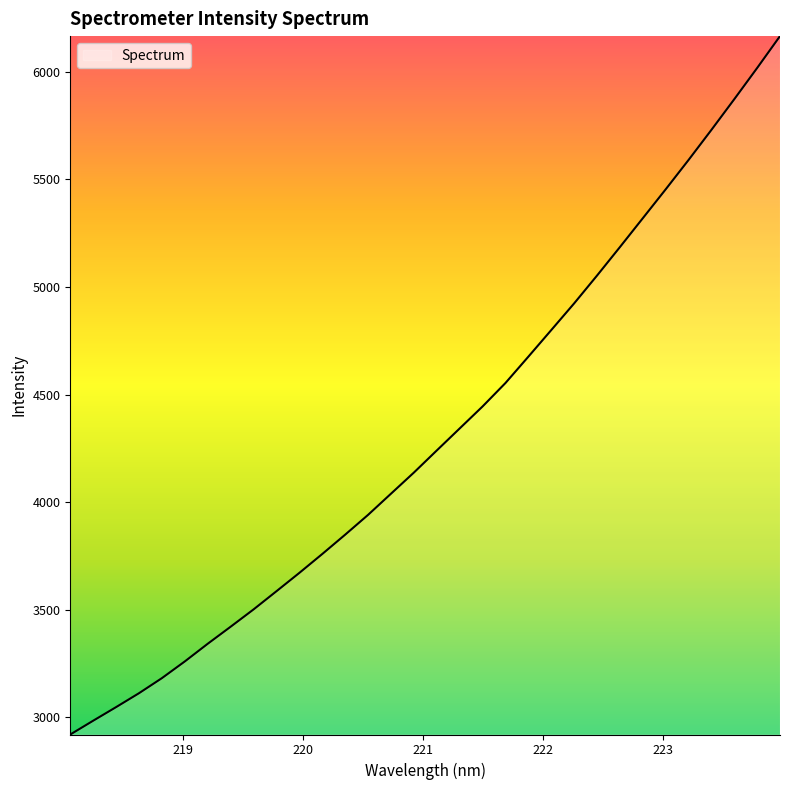

What is the minimum value shown in the chart?

2919.7